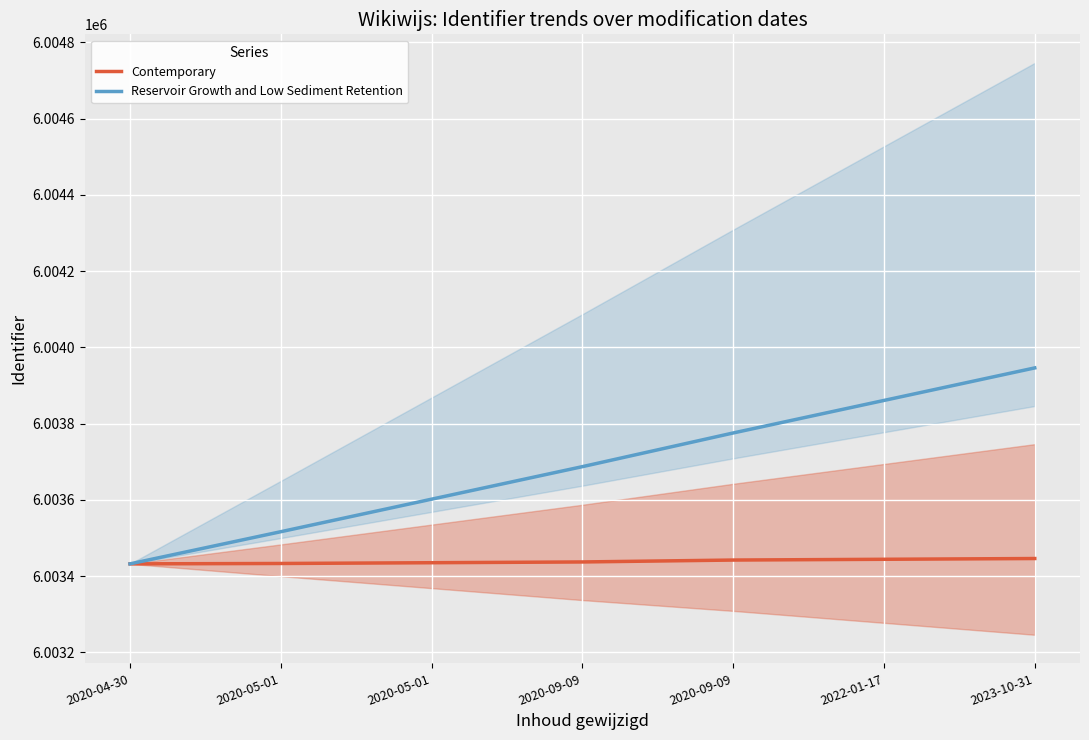

At which category is the sum across all series the highest?

2023-10-31